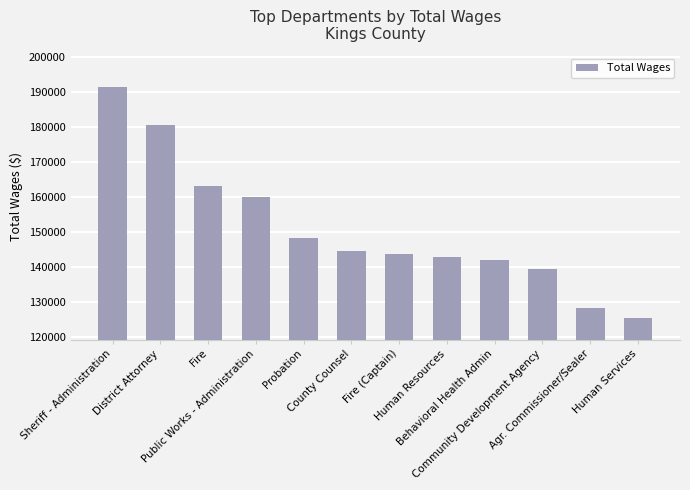

How many categories are shown in the chart?

12